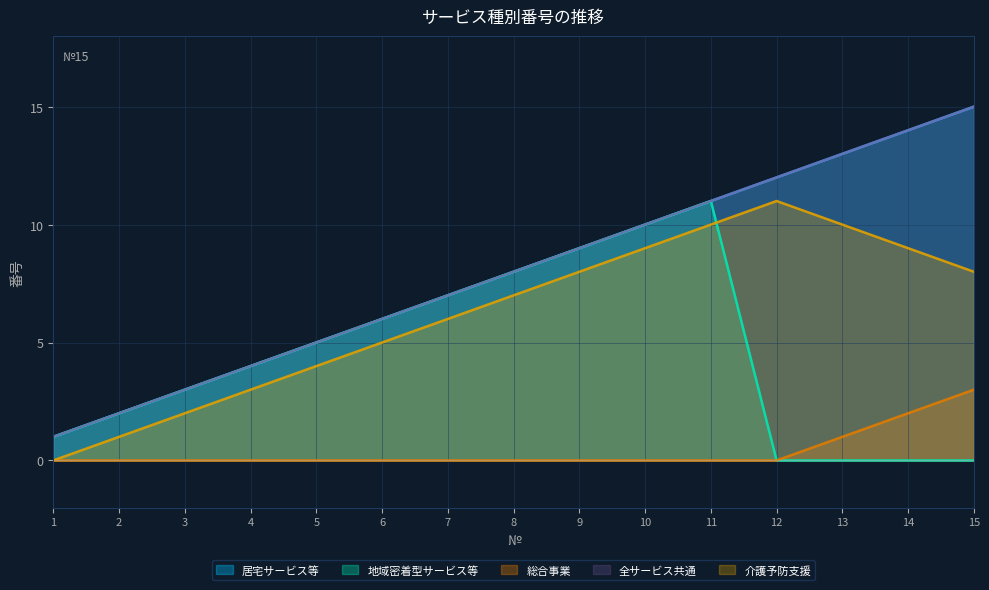

At how many categories does at least one series exceed 14?

1